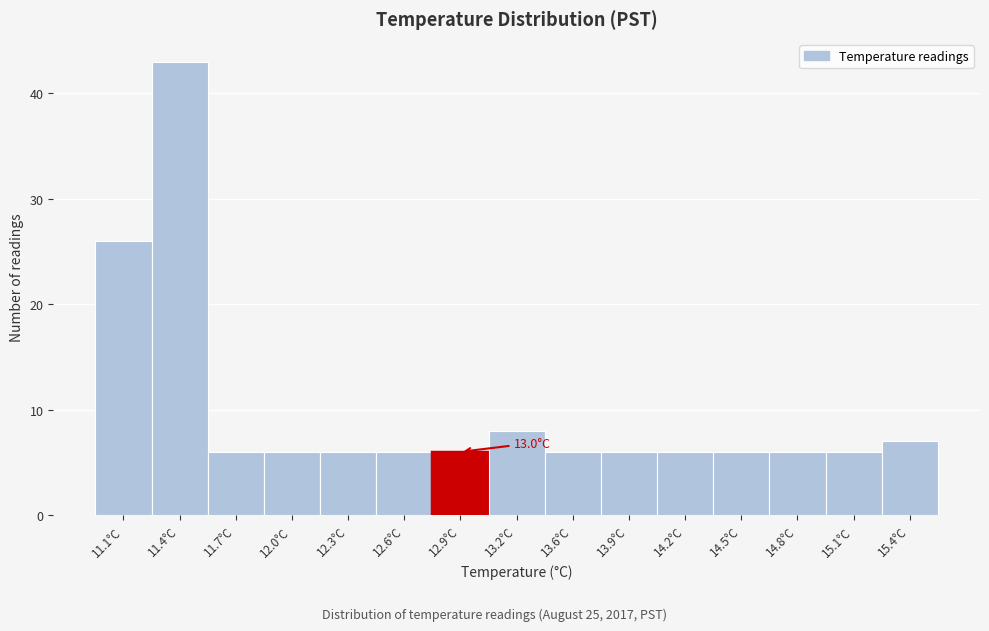

Which range on the x-axis has the tallest bar?

11.20 to 11.55